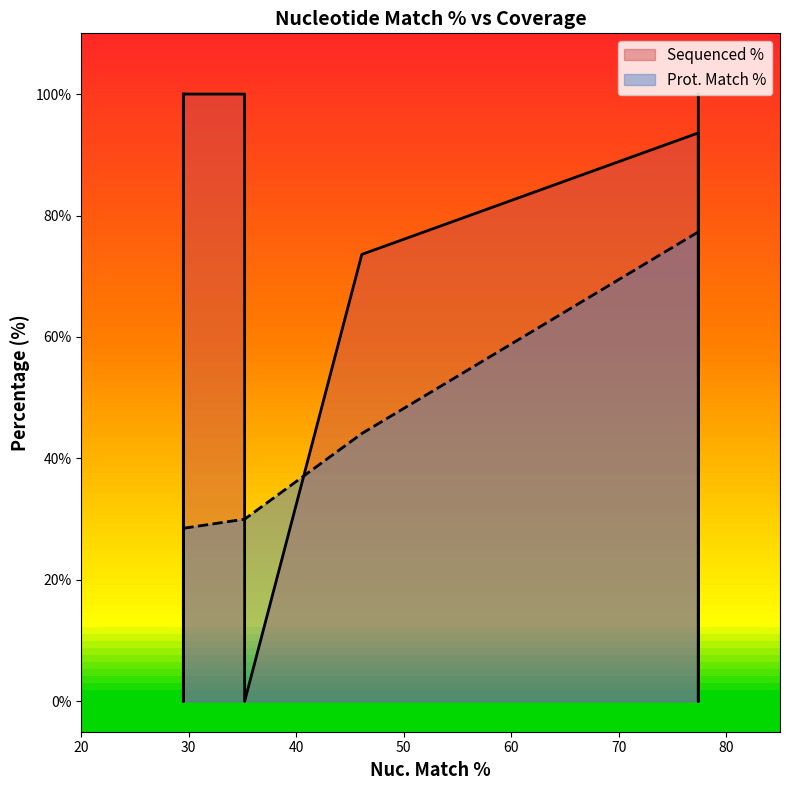

What is the difference between the highest and lowest values at 46.1?

29.5